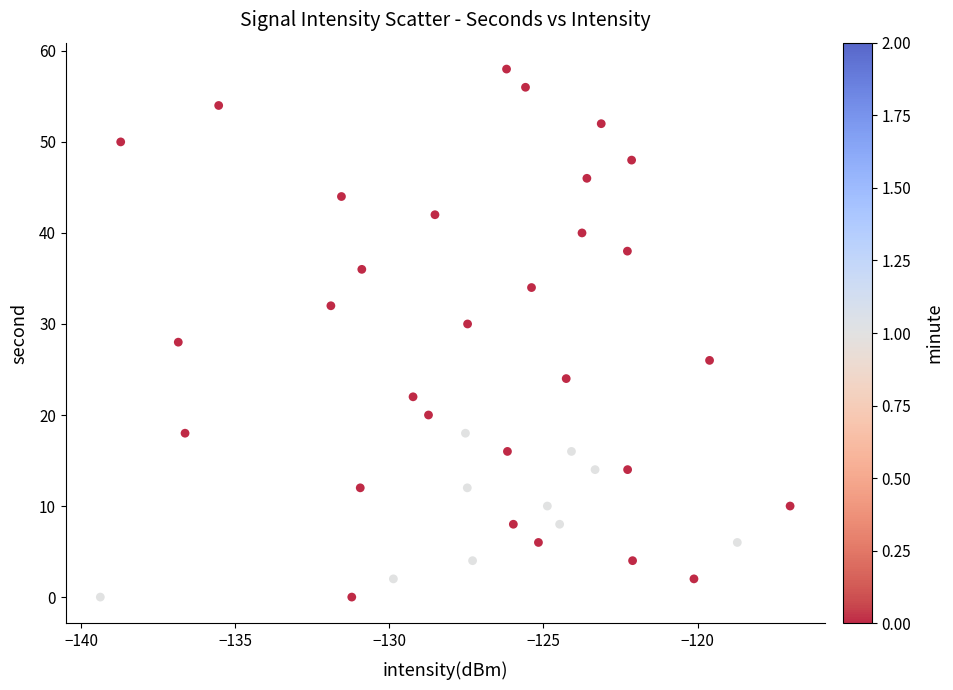

What is the range of Y values (max minus min)?

58